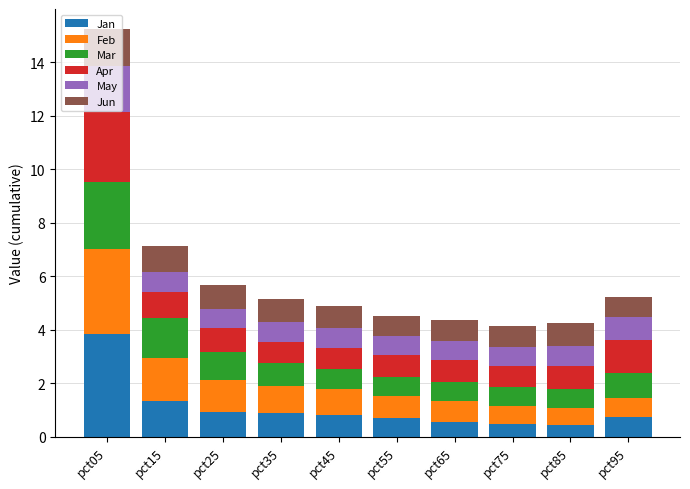

Which category has the highest value in the Jan series?

pct05